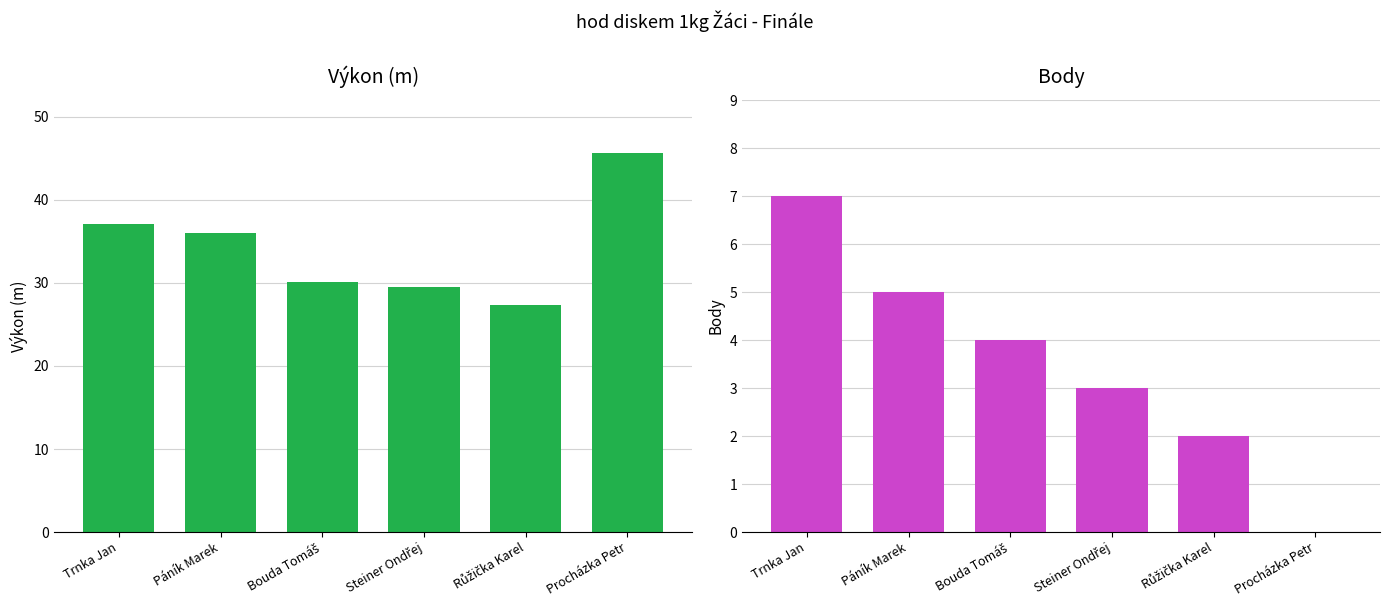

True or false: Body has a value of 0.9 at Bouda Tomáš.

False